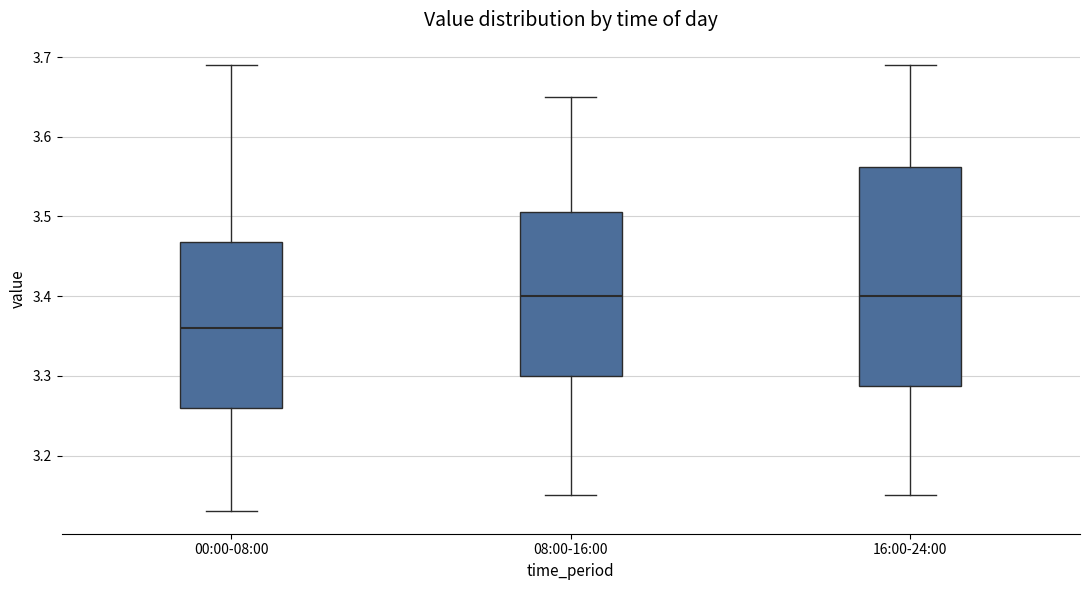

Where does the median line of the box for 00:00-08:00 sit on the y-axis? The values are not printed on the chart, so give them approximately, as read against the axis.

3.36